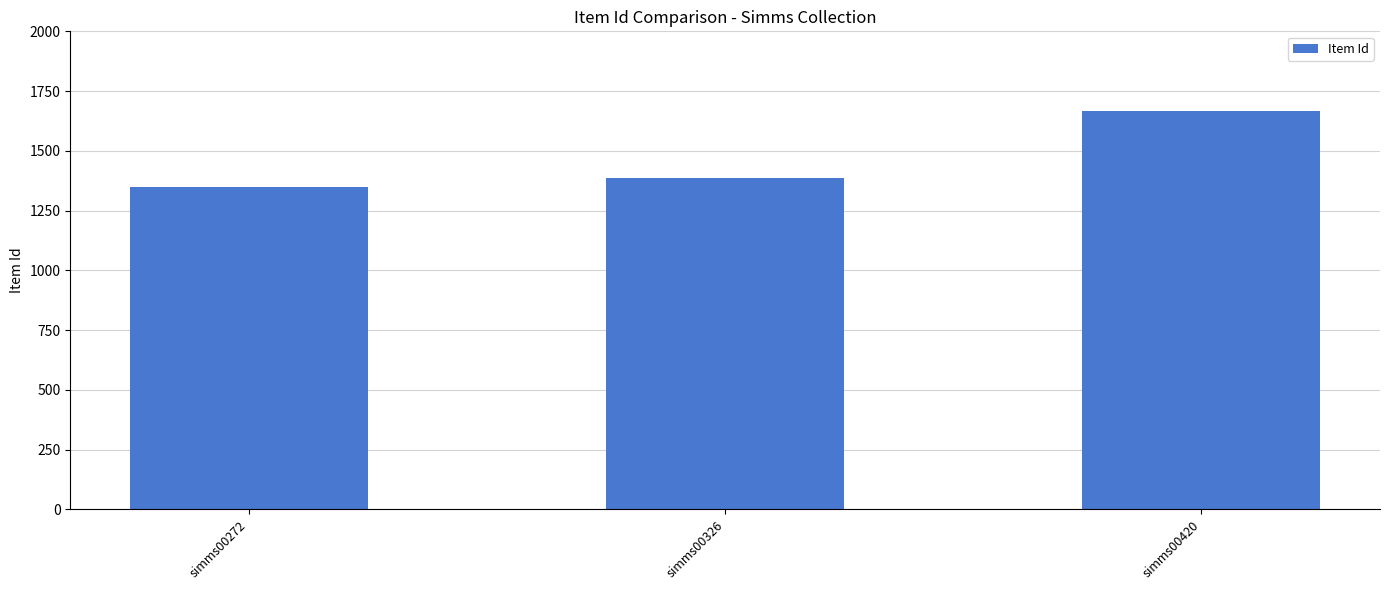

How many bars are there in total?

3